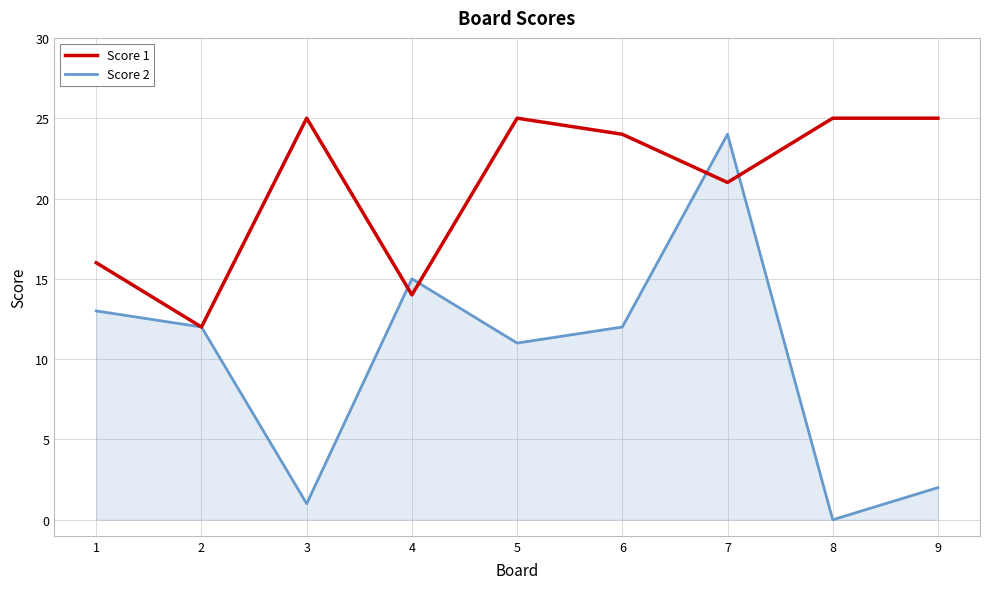

What is the average value of the Score 2 series?

10